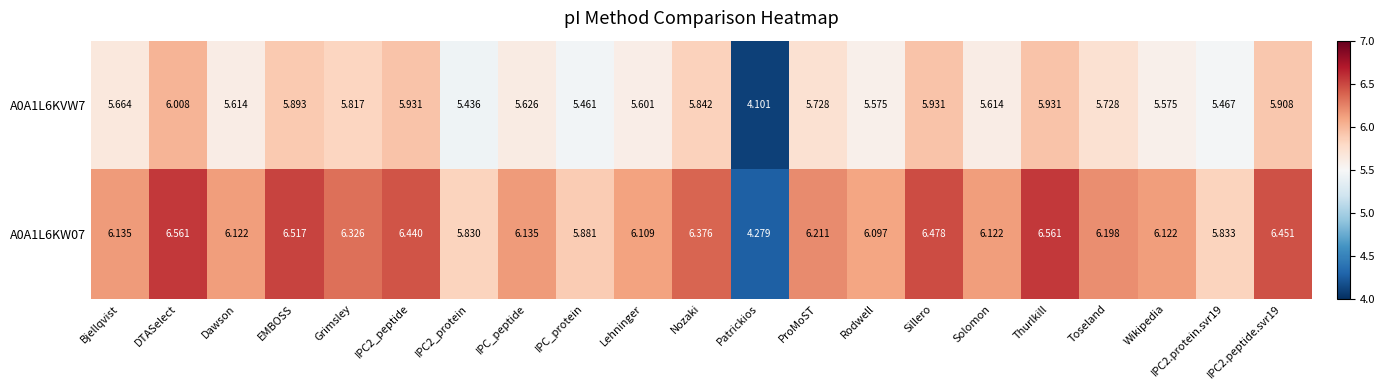

Is the value of A0A1L6KW07 at Bjellqvist greater than the value of A0A1L6KVW7 at EMBOSS?

Yes